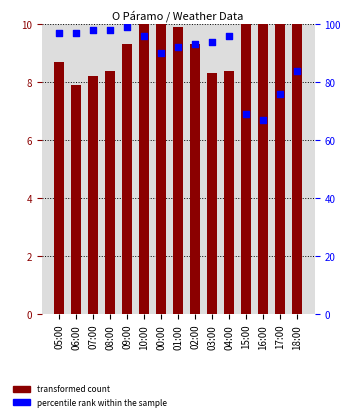

Which series reaches the minimum Y coordinate?

transformed count